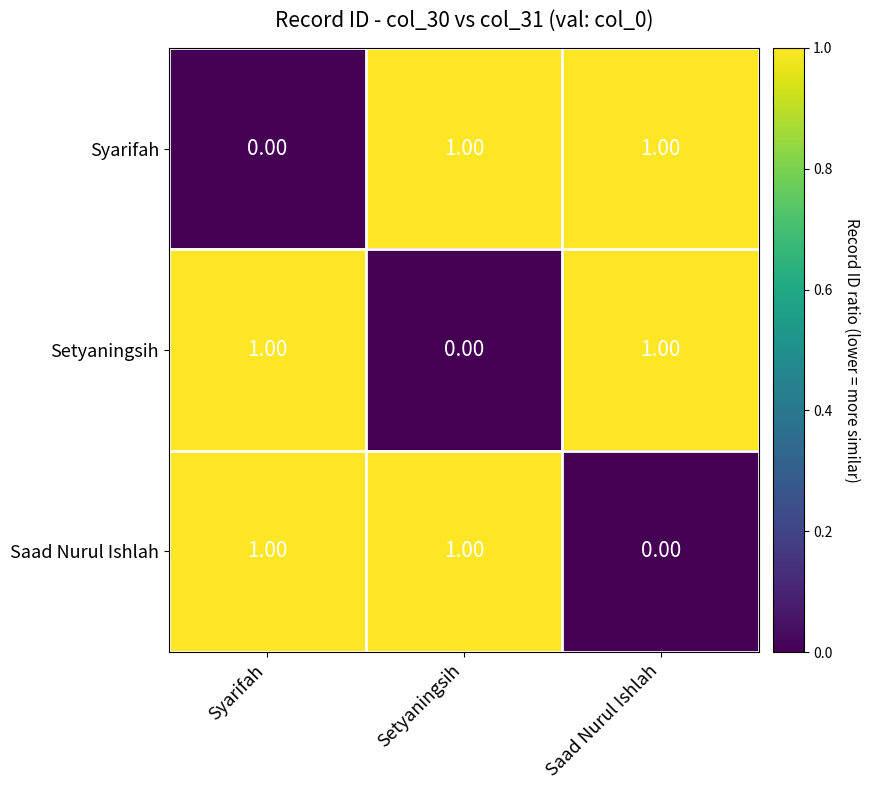

How many categories are shown in the chart?

3